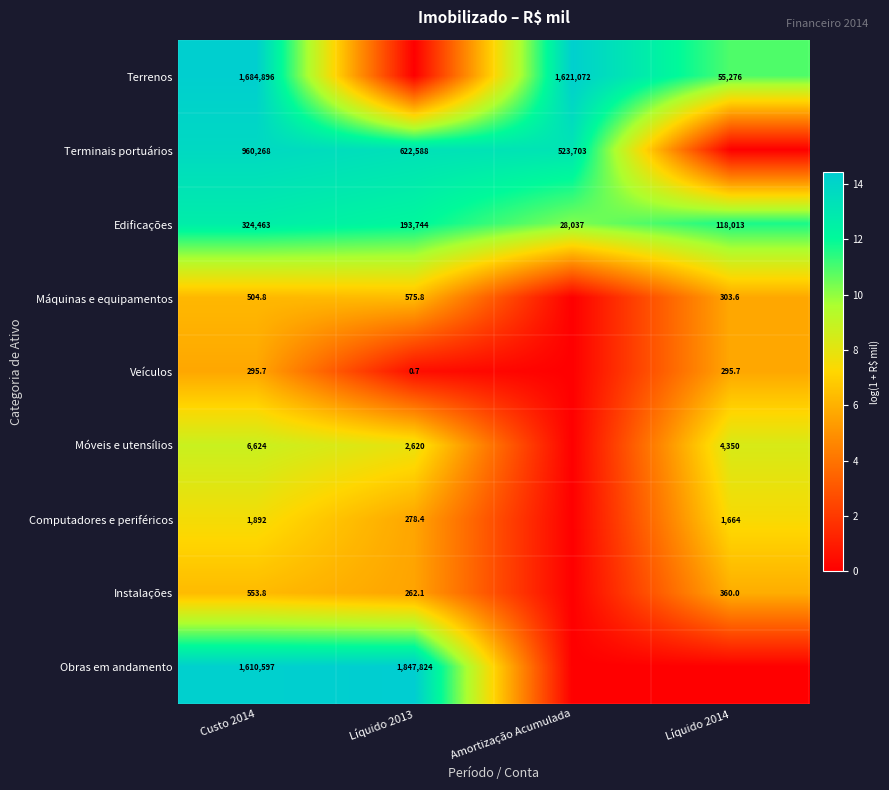

The value of Edificações at Custo 2014 is 324463.0. True or false?

True